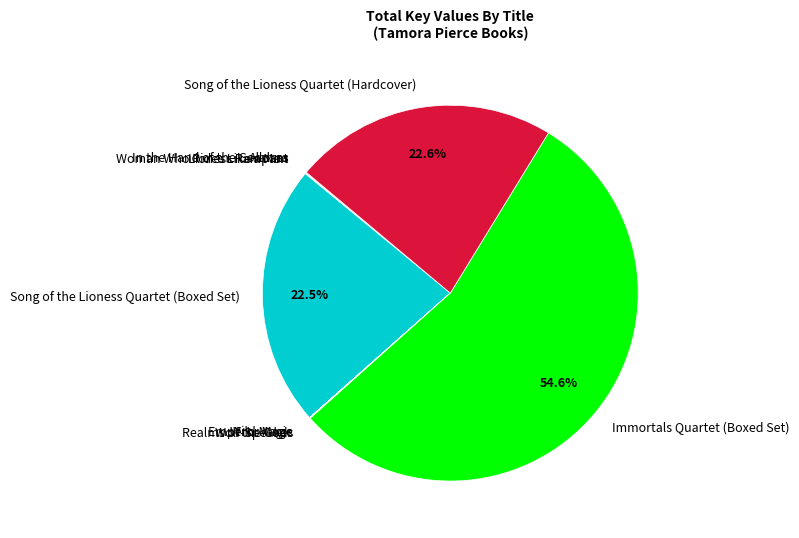

How many segments does this pie chart have?

11